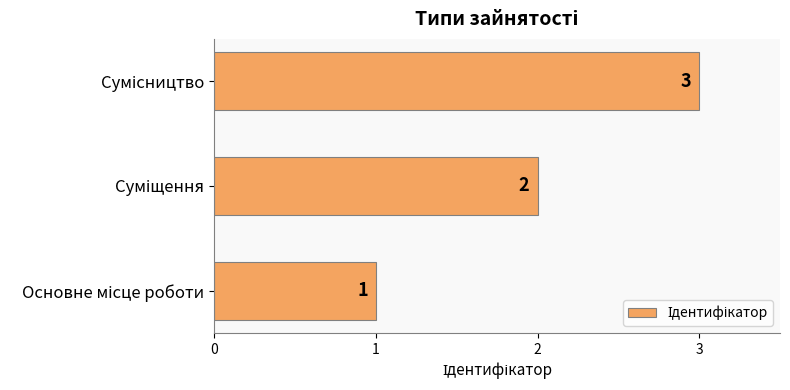

How many values are between 1 and 3?

3